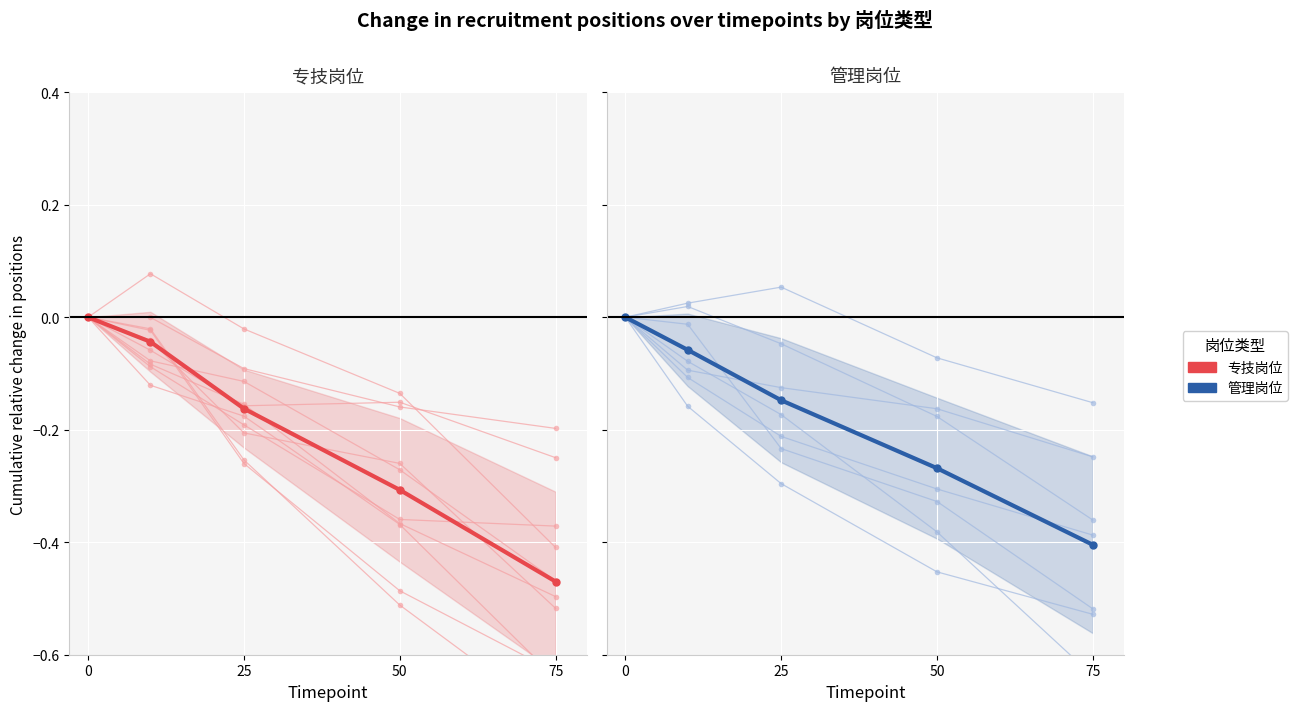

Rank the series by their average value, from lowest to highest.

专技岗位, 管理岗位